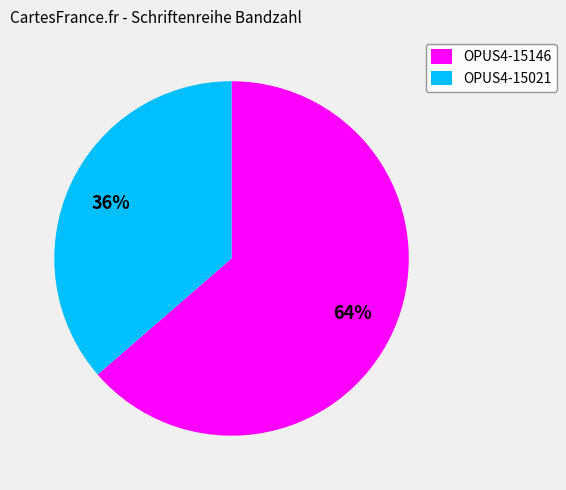

To the nearest percent, what is the combined percentage of OPUS4-15146 and OPUS4-15021?

100%